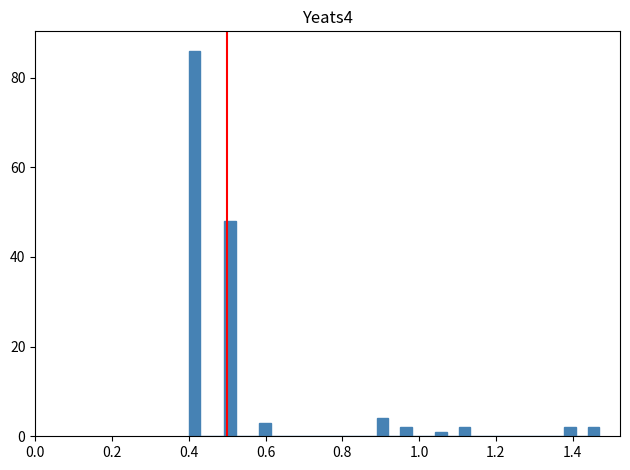

Around what value on the x-axis is the tallest bar? Give the approximate position of its centre, as read against the axis.

0.42